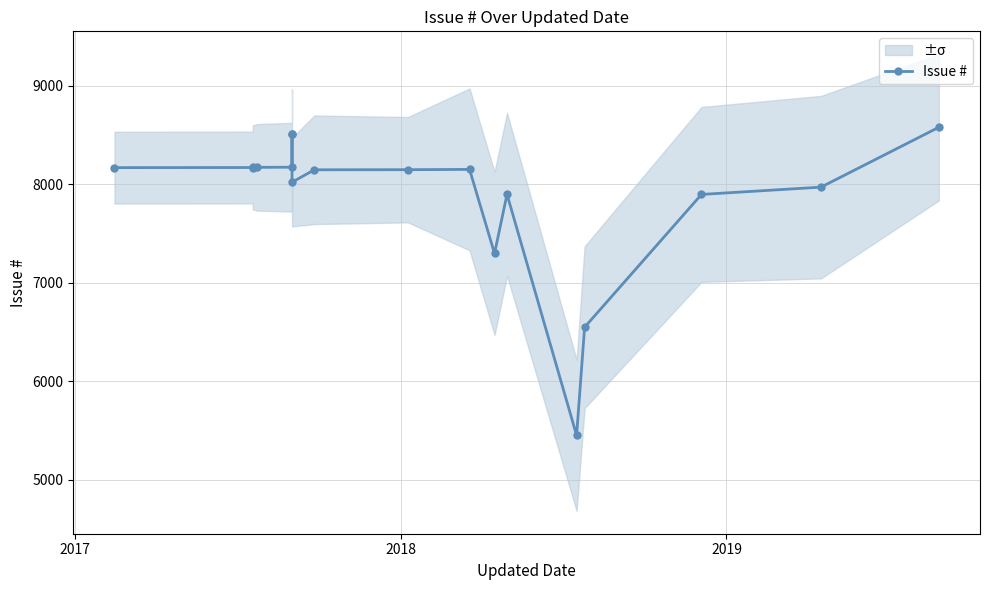

What is the sum of all values?

141944